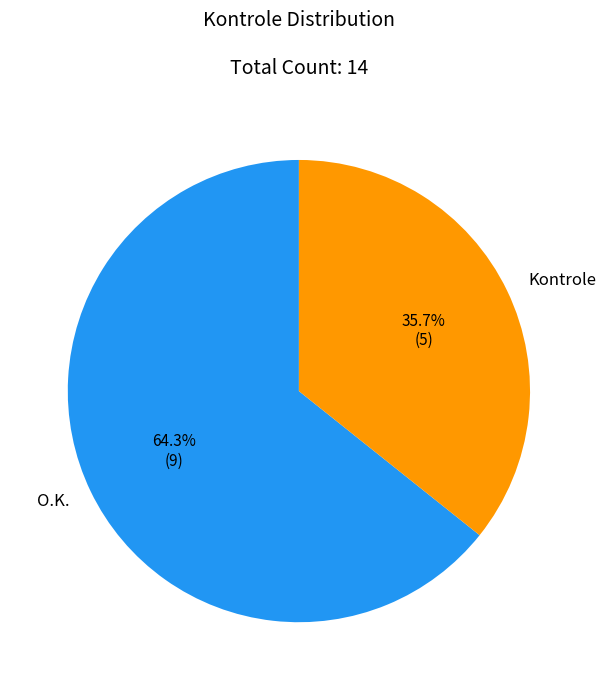

What percentage is the Kontrole slice, to the nearest percent?

36%